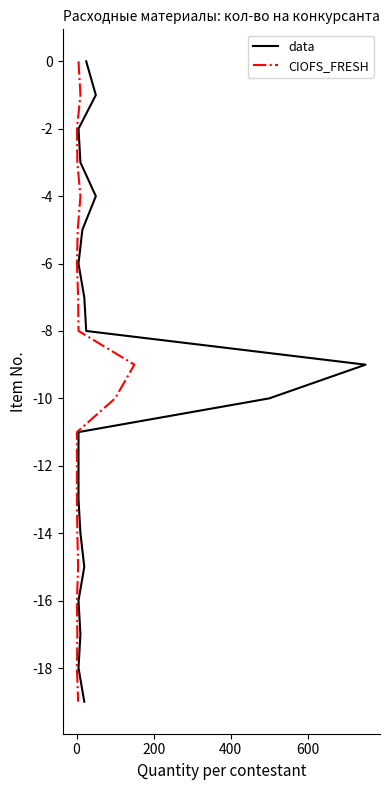

Which series has the largest total across all categories?

data